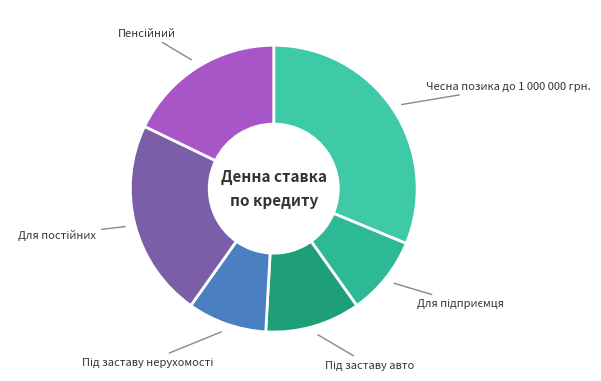

Which slice is the largest?

Чесна позика до 1 000 000 грн.